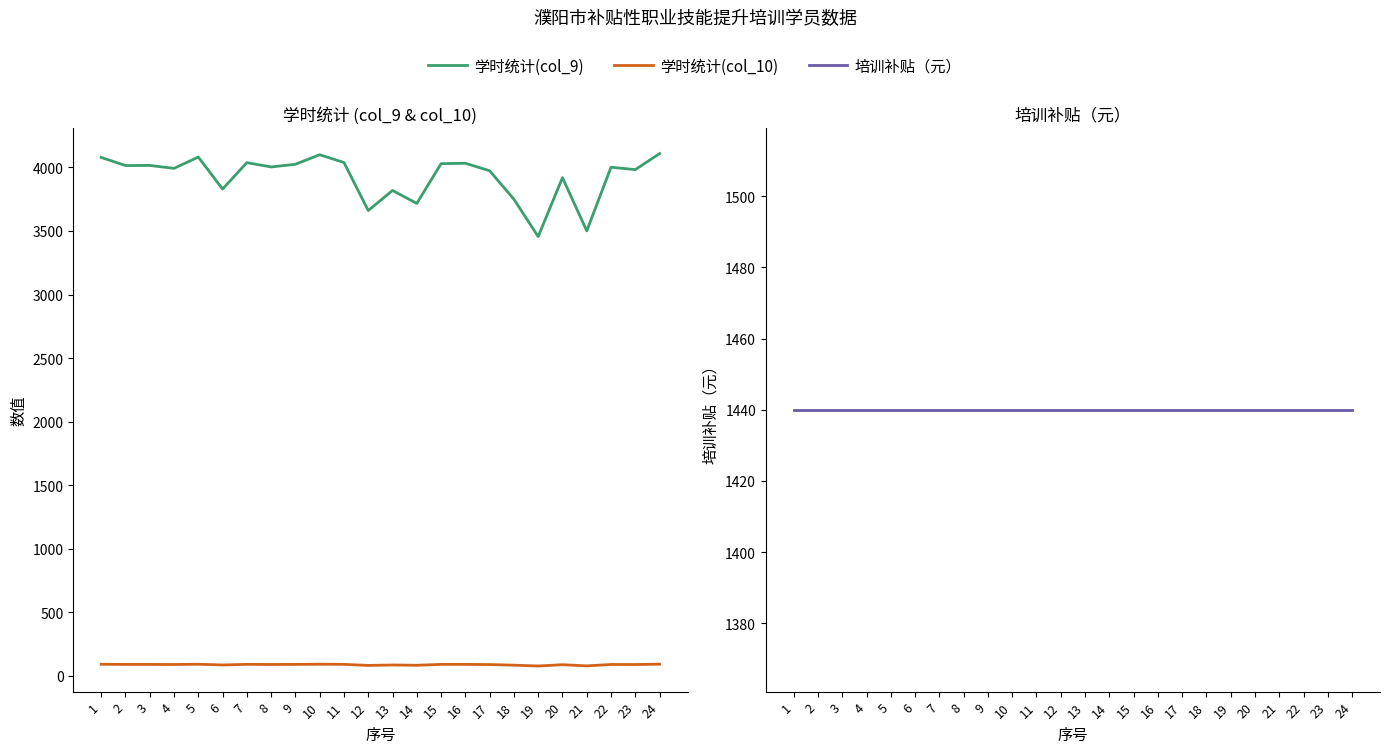

How many lines are shown in the chart?

3